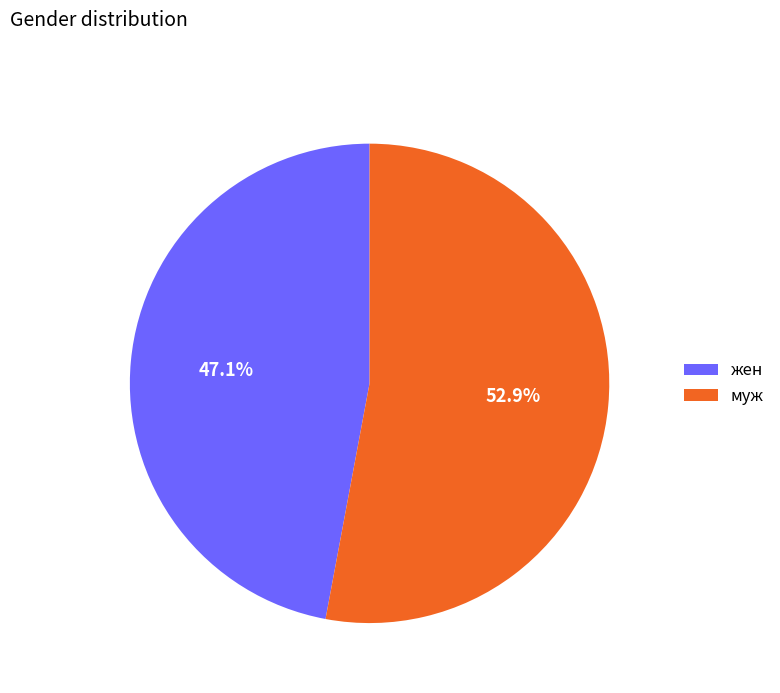

Which slice is the smallest?

жен